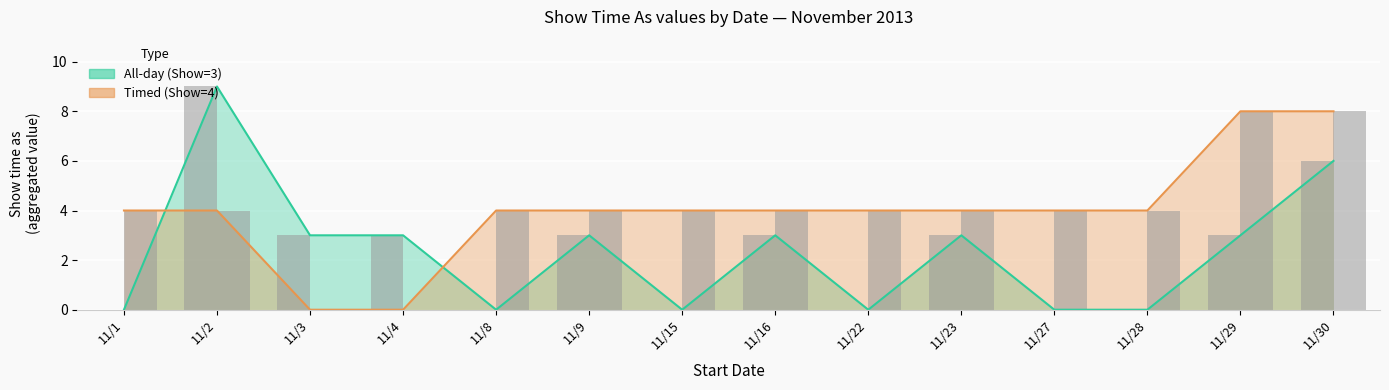

Between 11/22 and 11/30, which series saw the biggest shift?

All-day (Show=3)